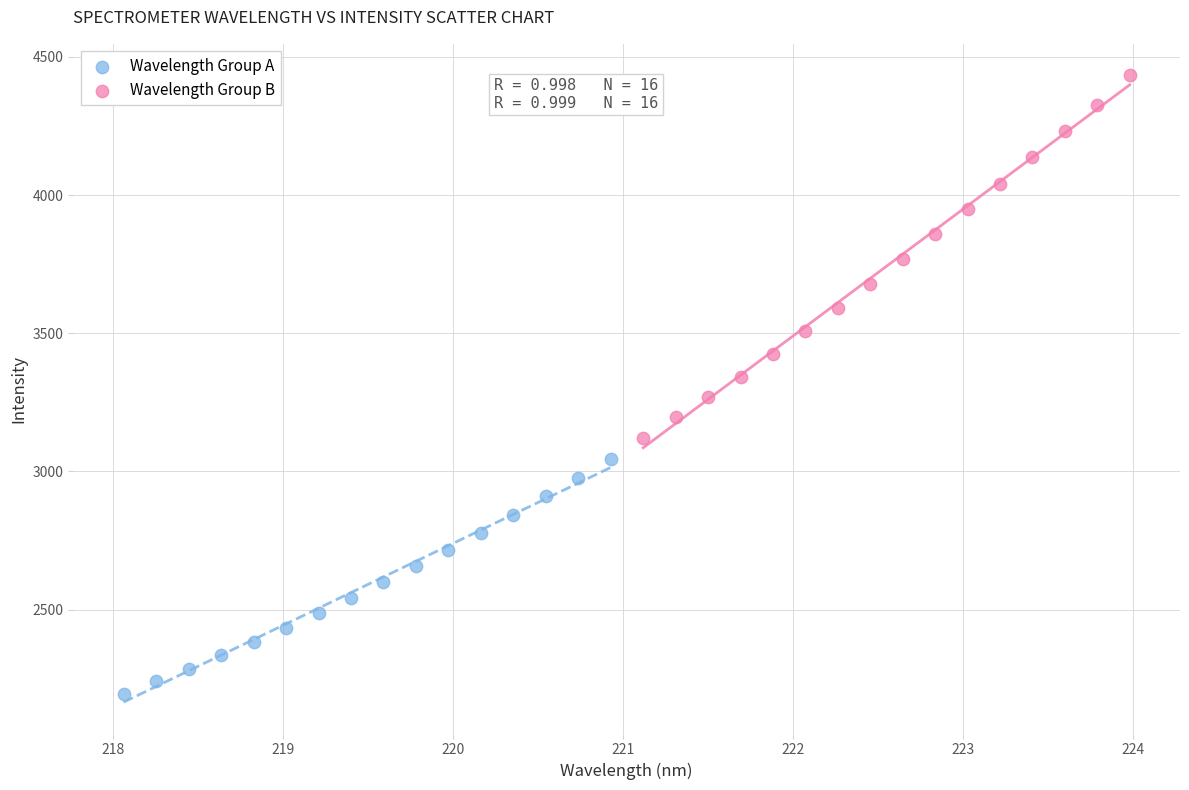

What are all the series names shown in the legend?

Wavelength Group A, Wavelength Group B